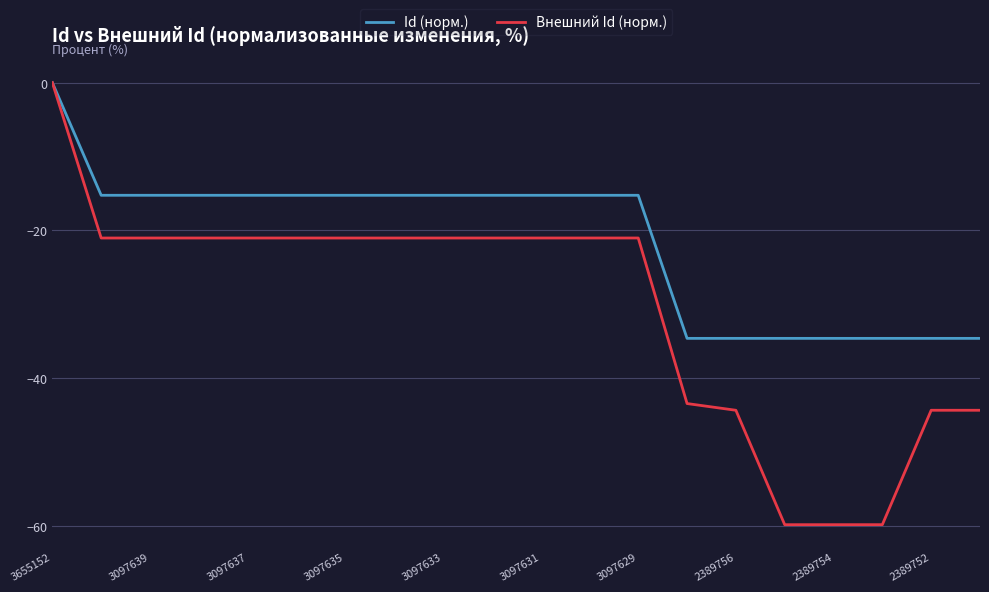

Which series has the largest total across all categories?

Id (норм.)